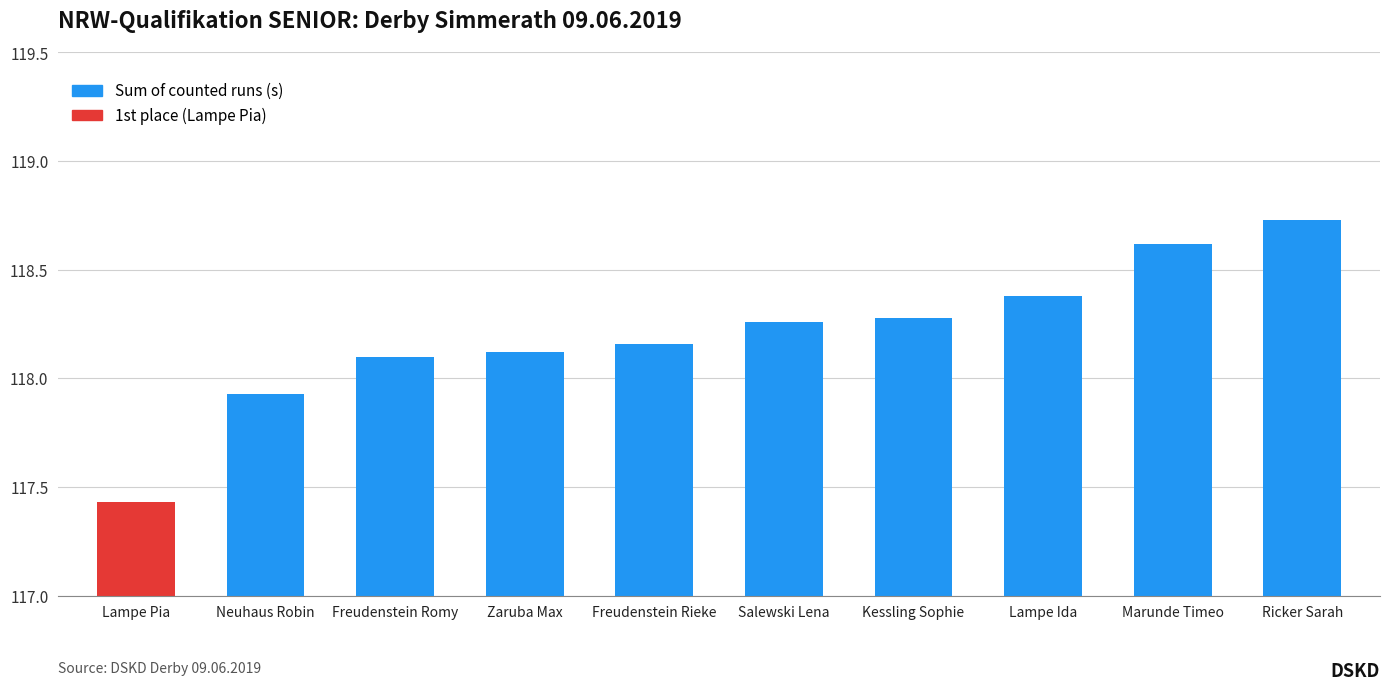

At which category does the chart reach its peak across all series?

Ricker Sarah